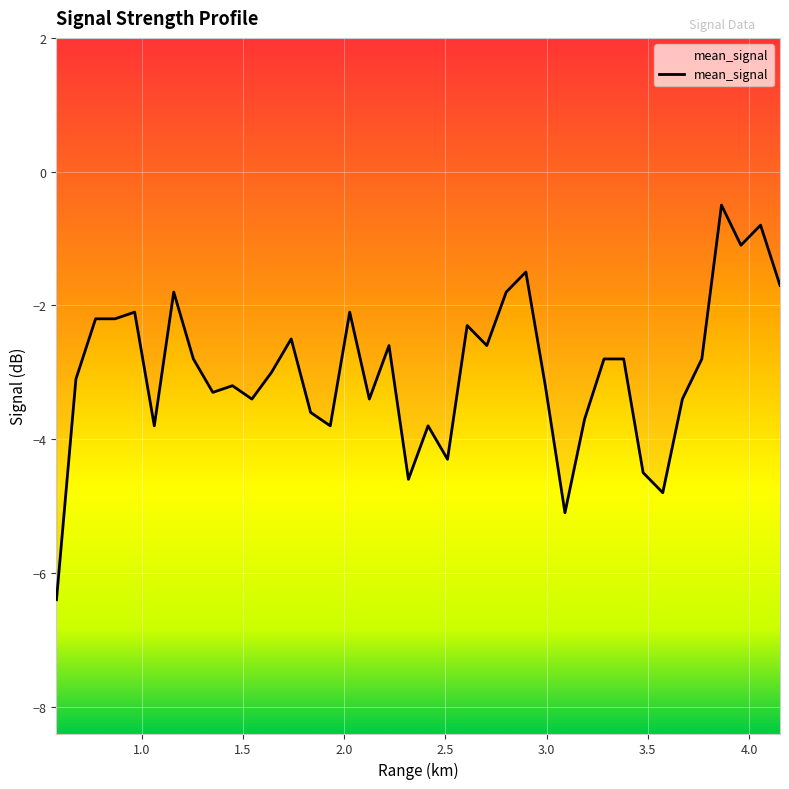

What position from the right is 2.318?

20